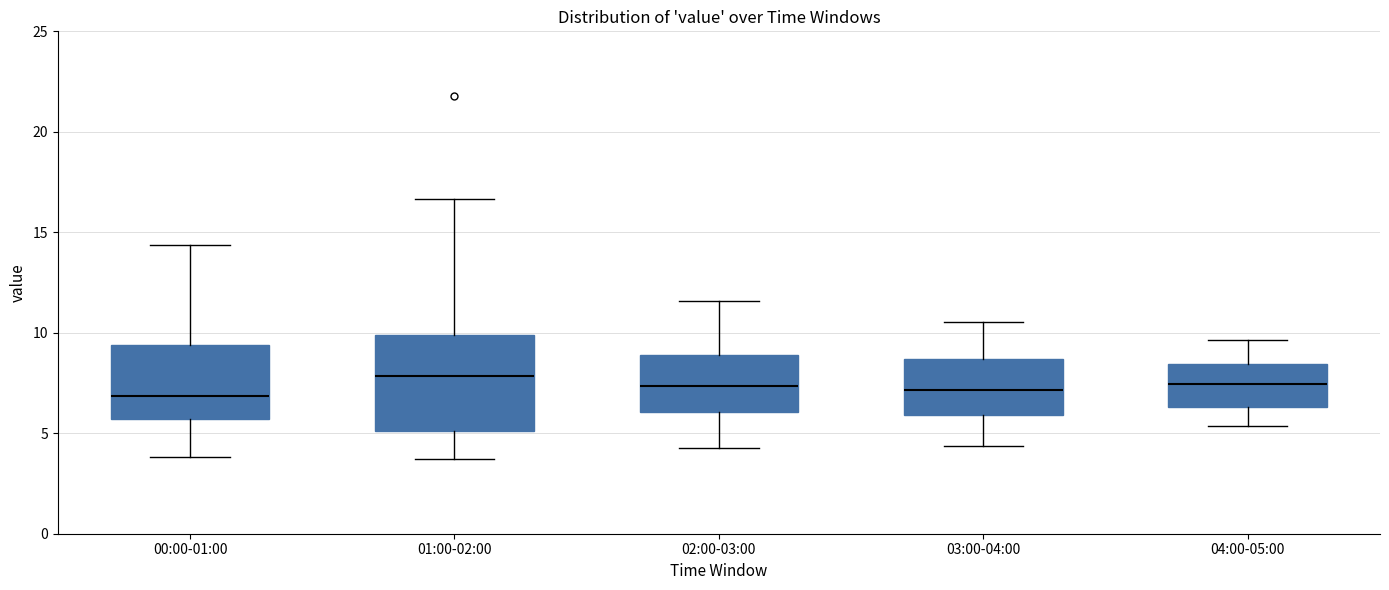

Comparing the boxes themselves (not the whiskers), which one is the tallest?

01:00-02:00